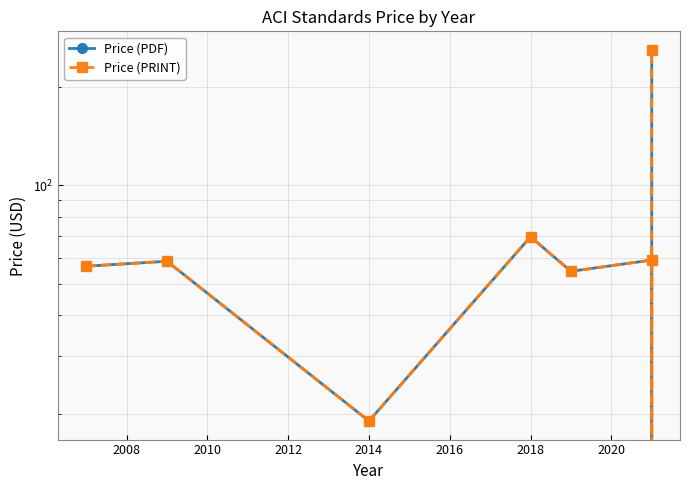

How many data points in Price (PRINT) are above 58?

4